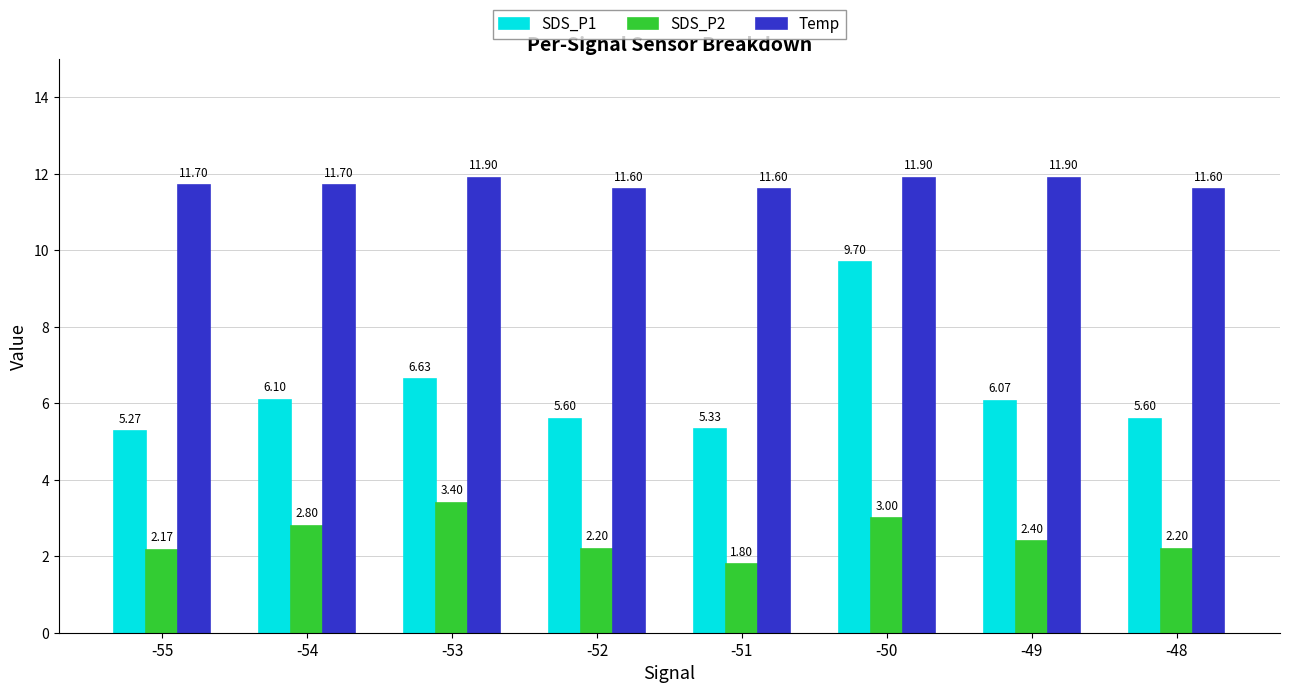

Count the Temp values in the range 11 to 12.

8